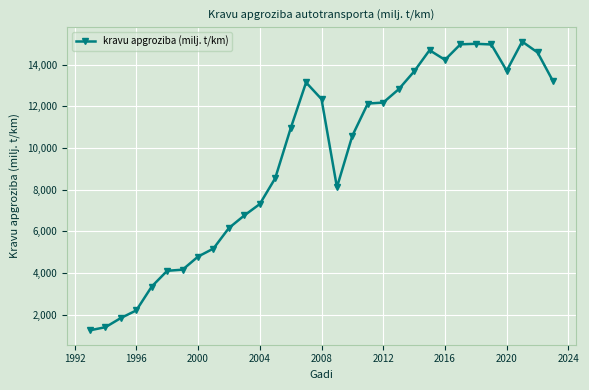

What is the average value?

9465.7